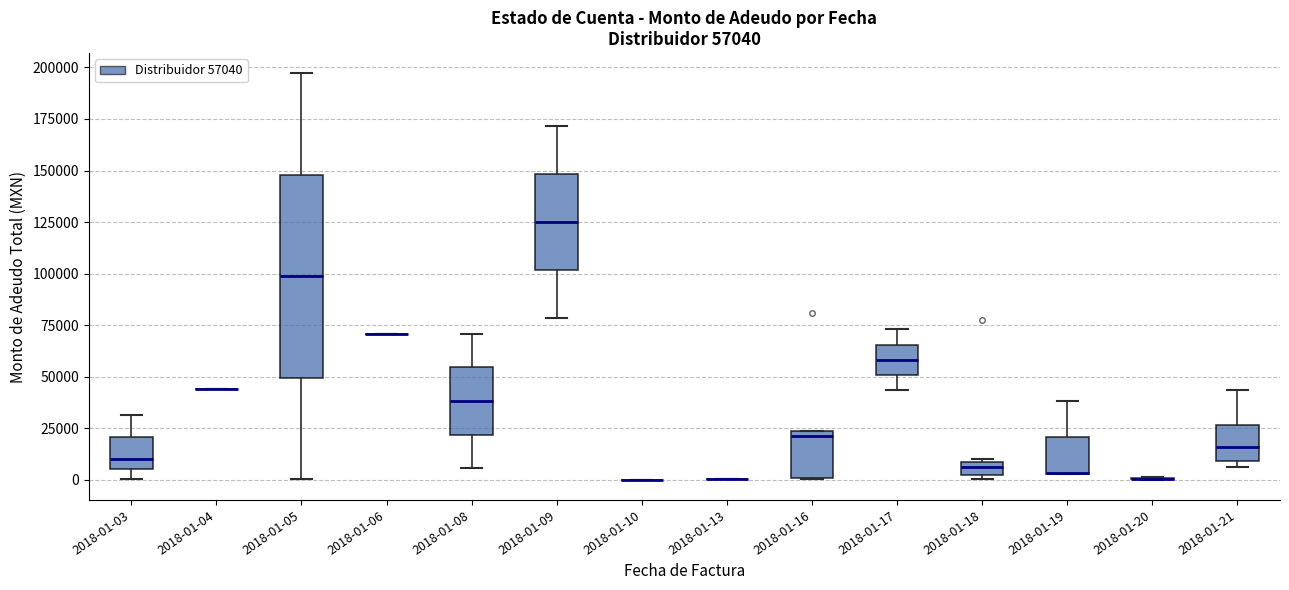

Which box is the tallest, from its lower edge to its upper edge?

2018-01-05